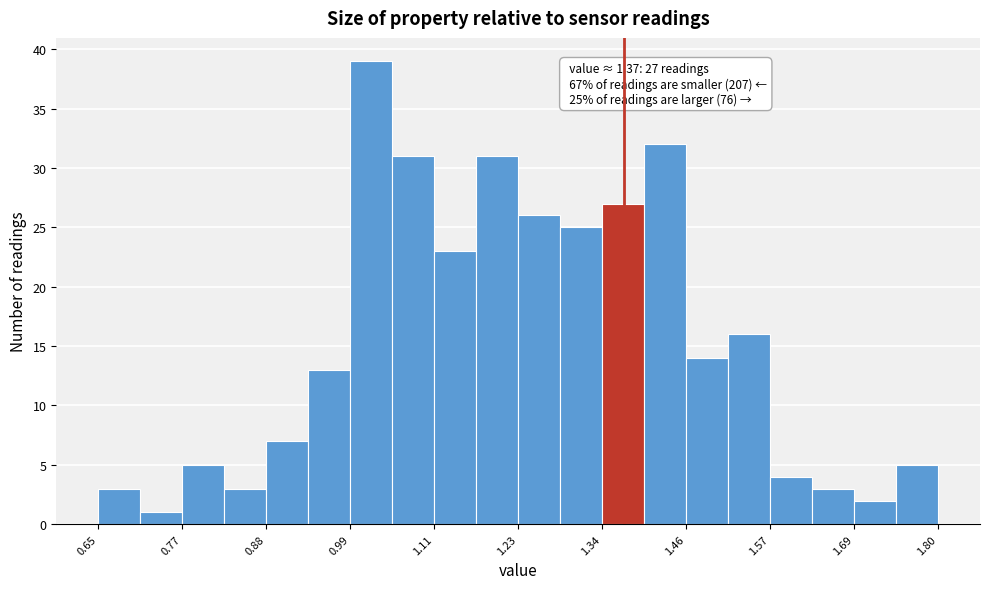

Read against the x-axis, roughly where is the centre of the tallest bar?

1.02